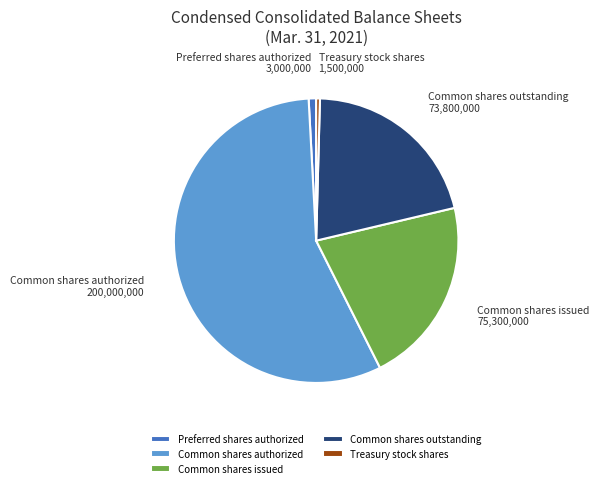

Which category accounts for the majority?

Common shares authorized